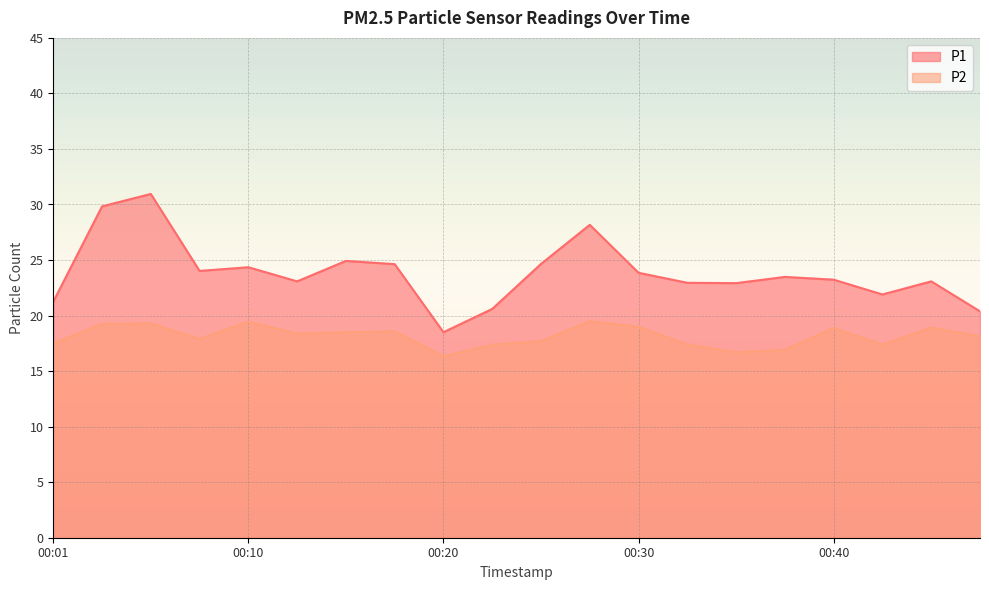

Where does the P1 series first go above 23?

00:03